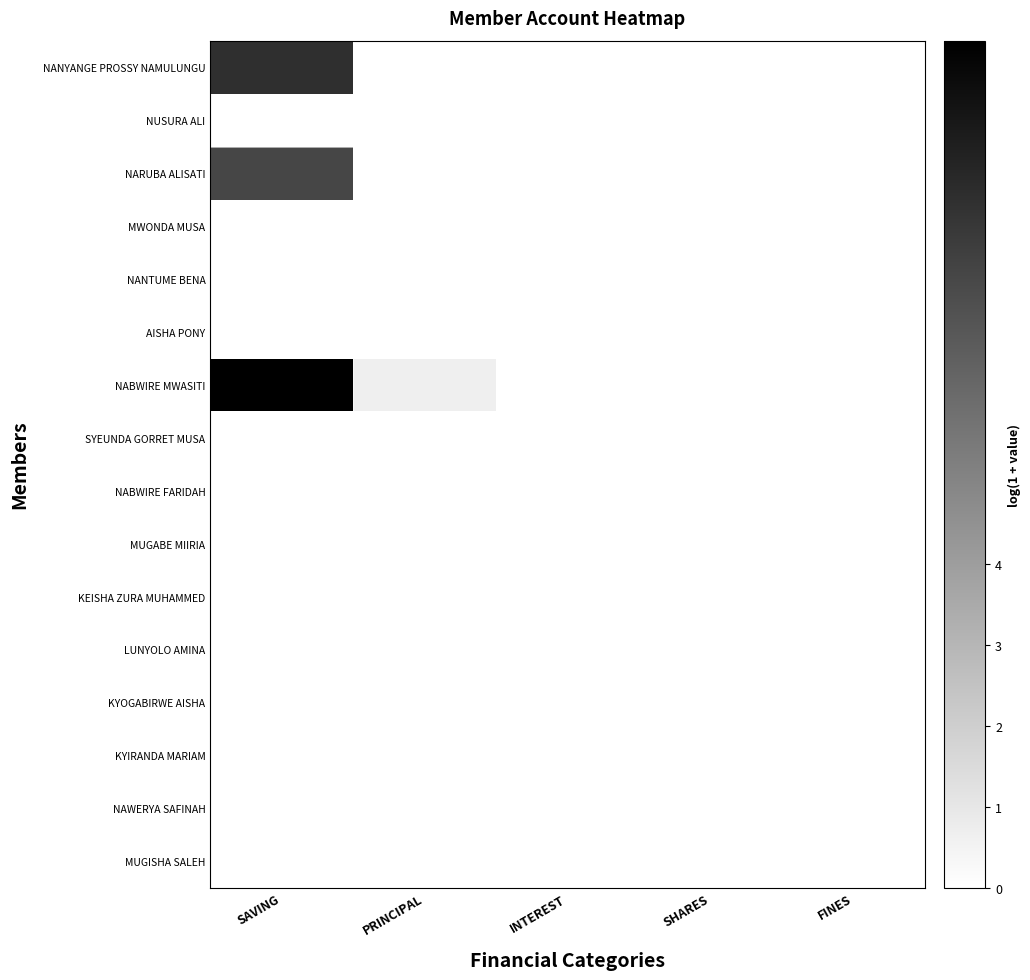

Which series changed the most between PRINCIPAL and INTEREST?

NABWIRE MWASITI